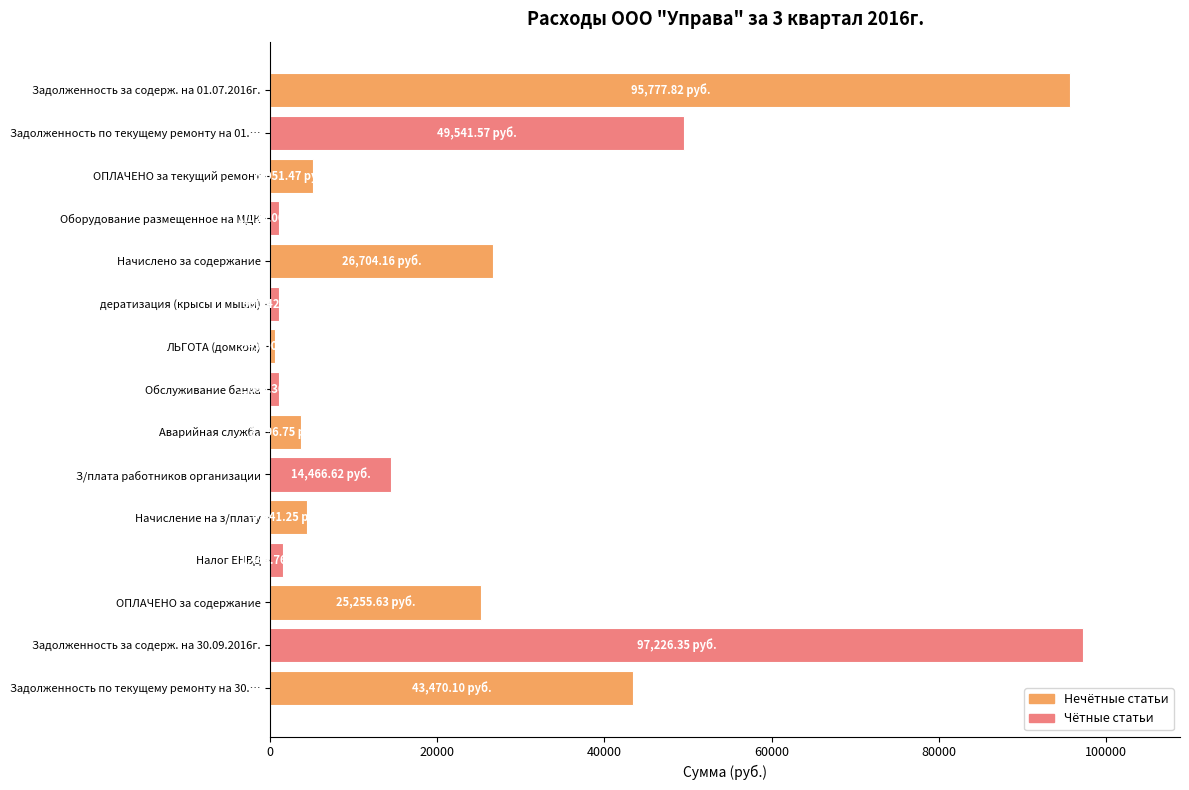

What is the average value?

24716.8